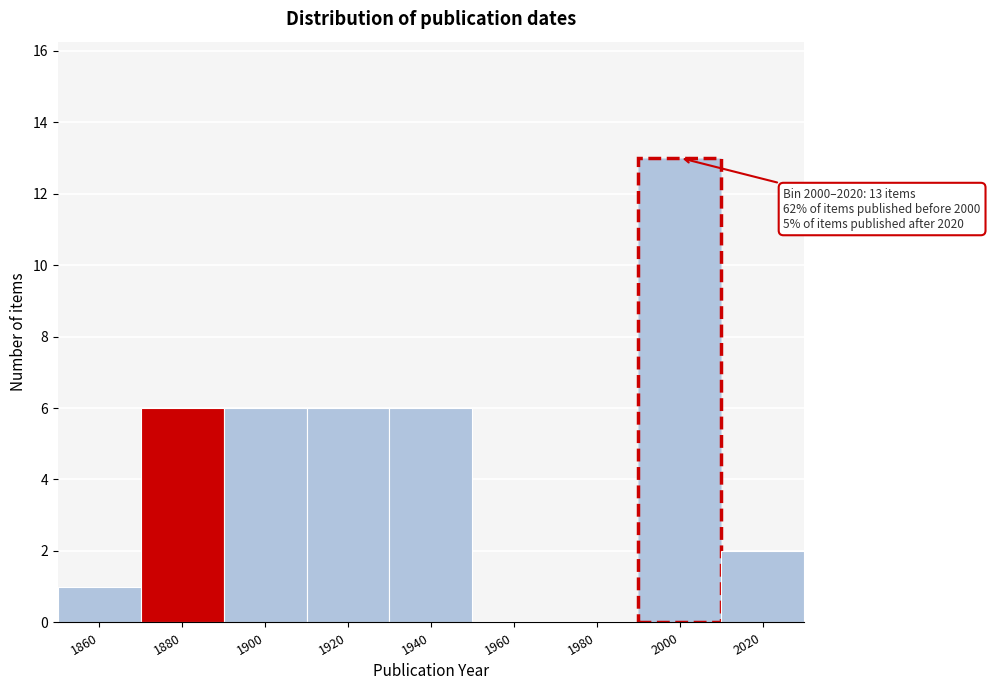

Reading left to right, extract all data points from this chart.

1860=1	1880=6	1900=6	1920=6	1940=6	1960=0	1980=0	2000=13	2020=2